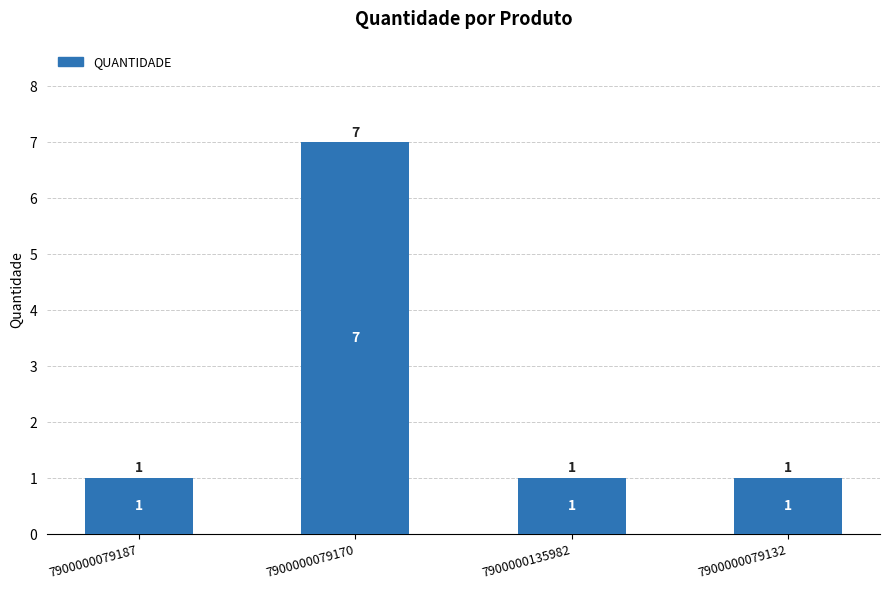

What is the change in value from 7900000079187 to 7900000079170?

+6